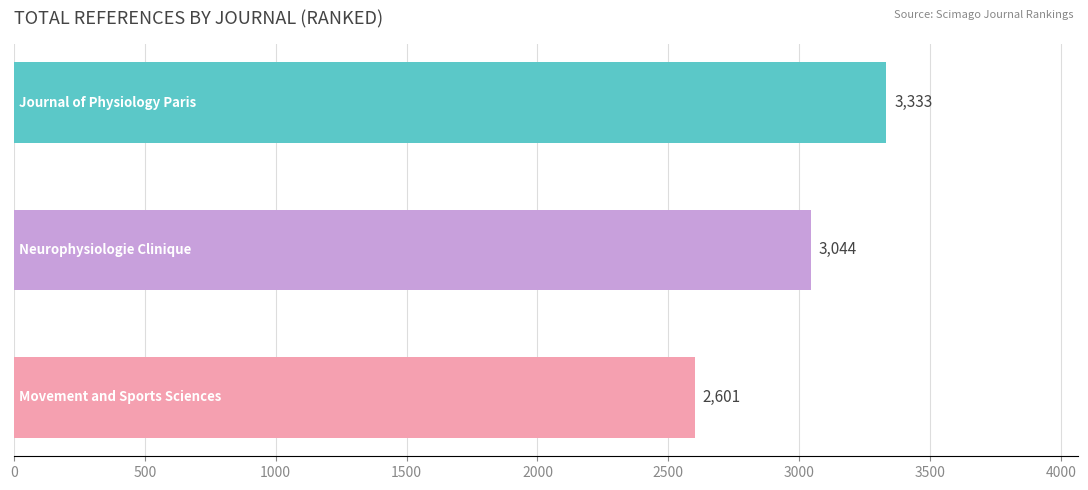

What is the average value?

2993